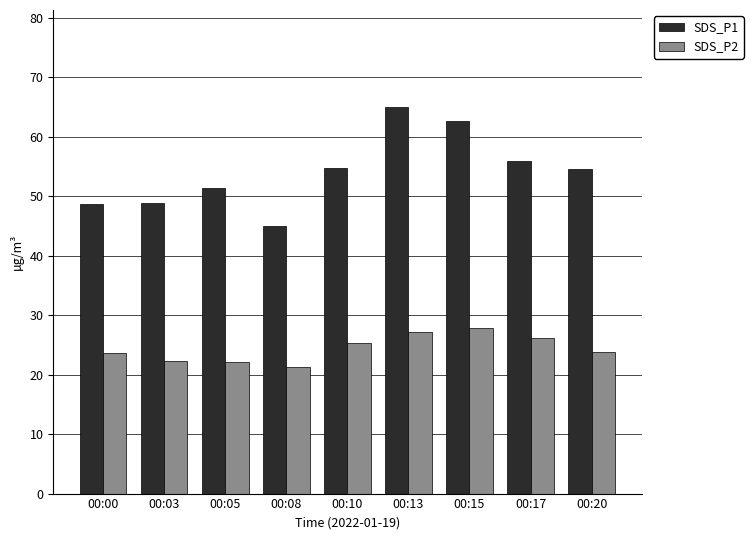

Which series changed the most between 00:03 and 00:17?

SDS_P1